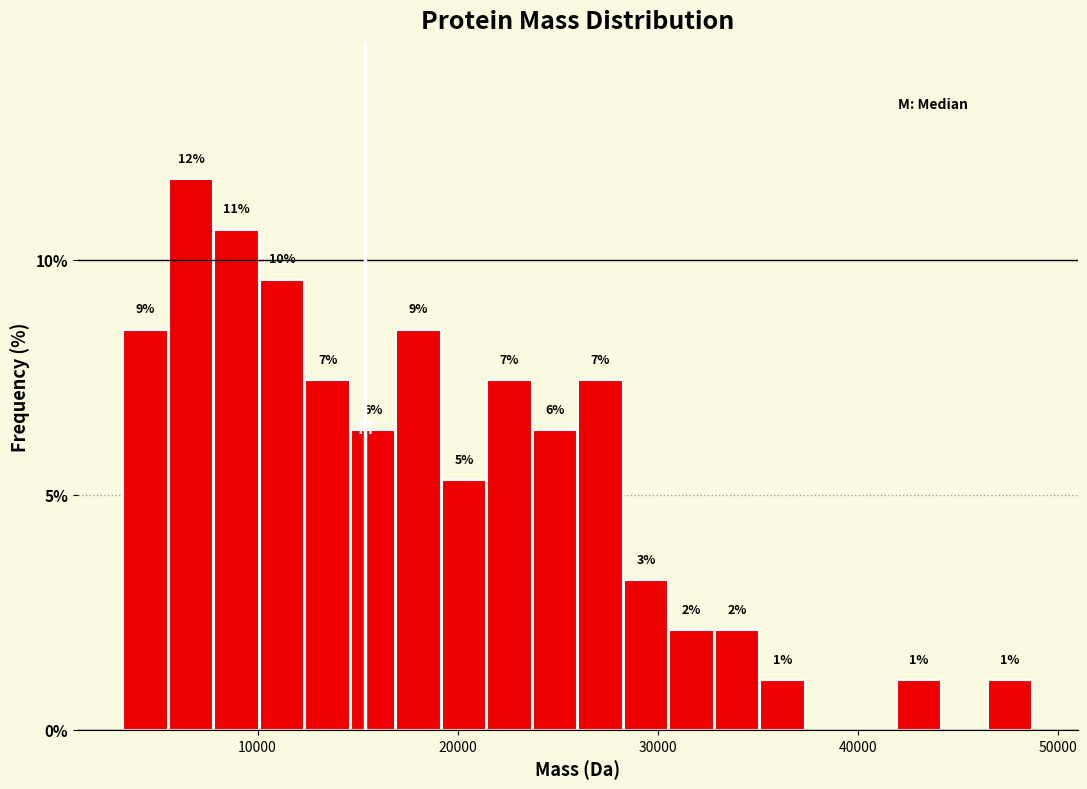

Around what value on the x-axis is the tallest bar? Give the approximate position of its centre, as read against the axis.

7000